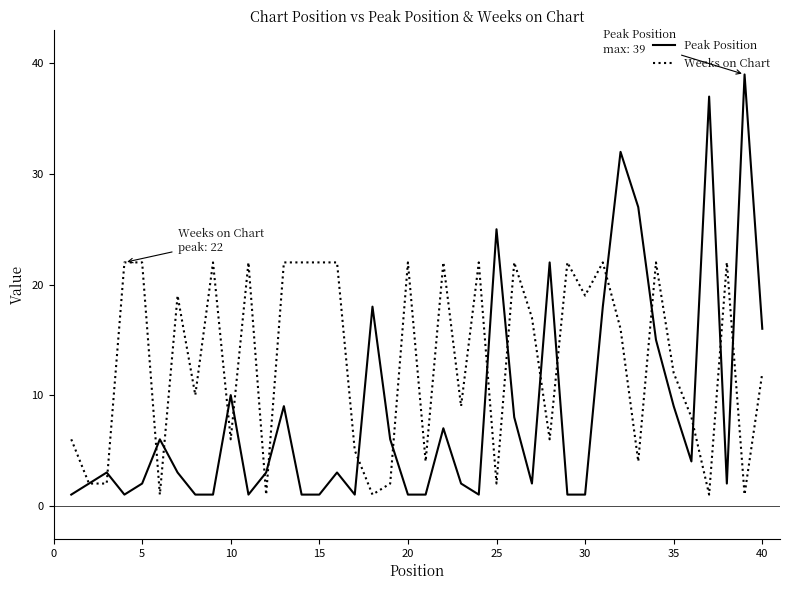

List the series in order of their overall mean, highest first.

Weeks on Chart, Peak Position